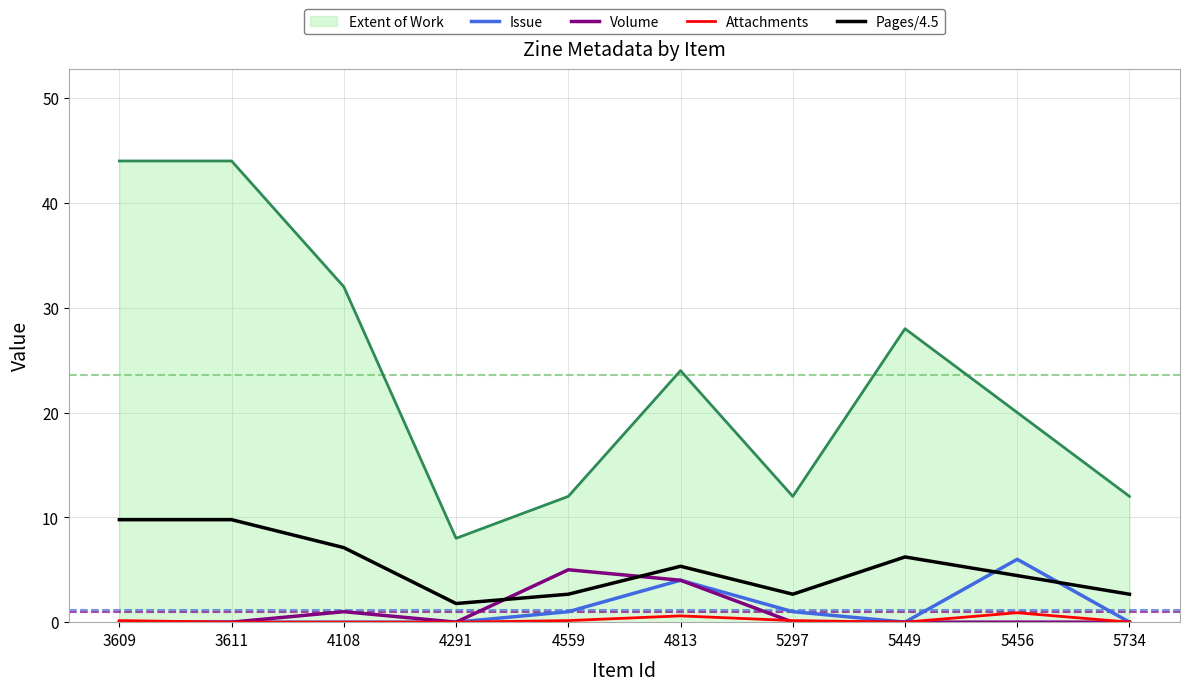

Which series has the largest range (max minus min)?

Extent of Work